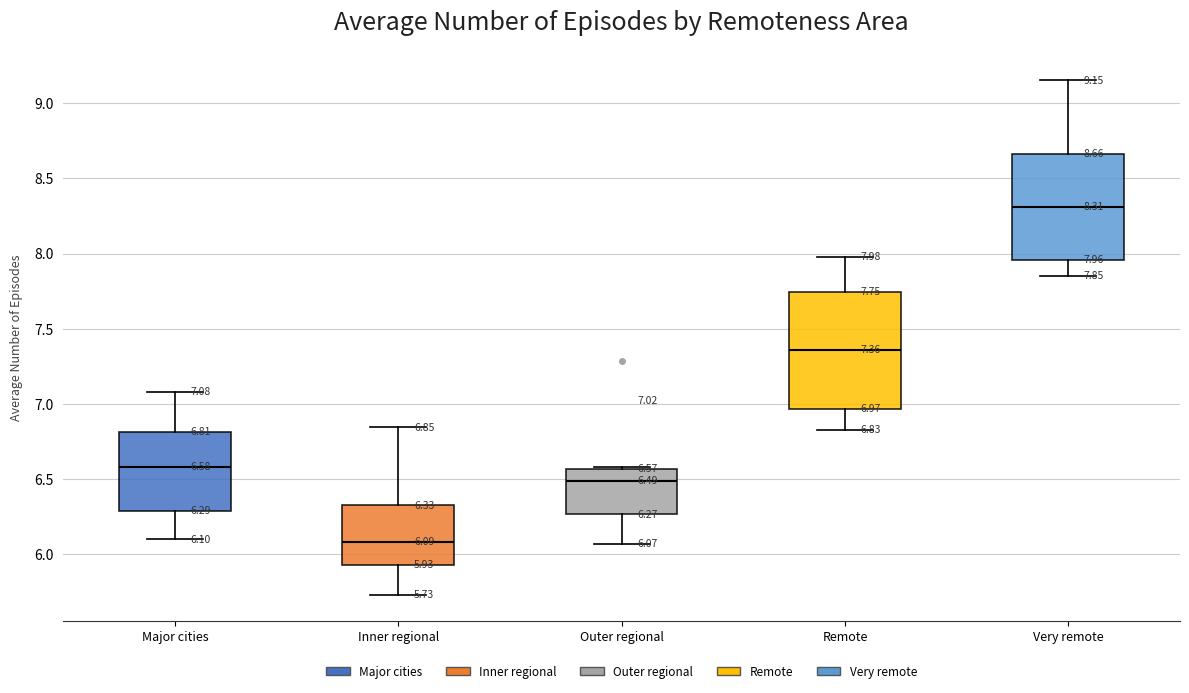

Which box has the lowest median line?

Inner regional